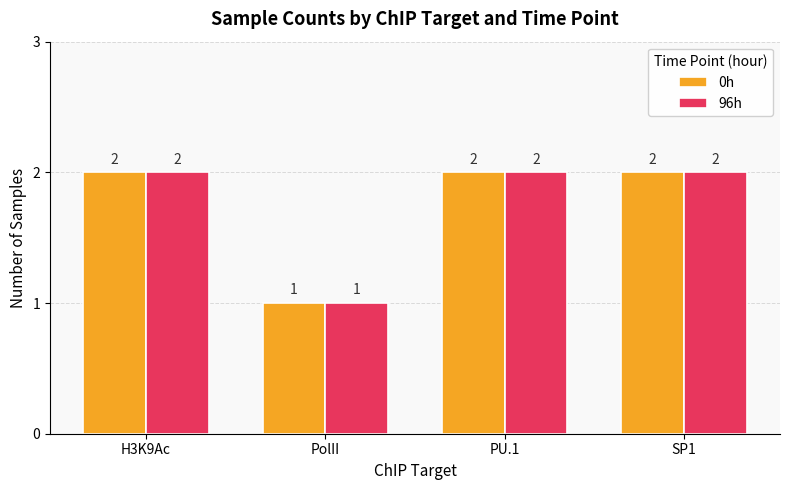

How many 96h values are between 2 and 3?

3